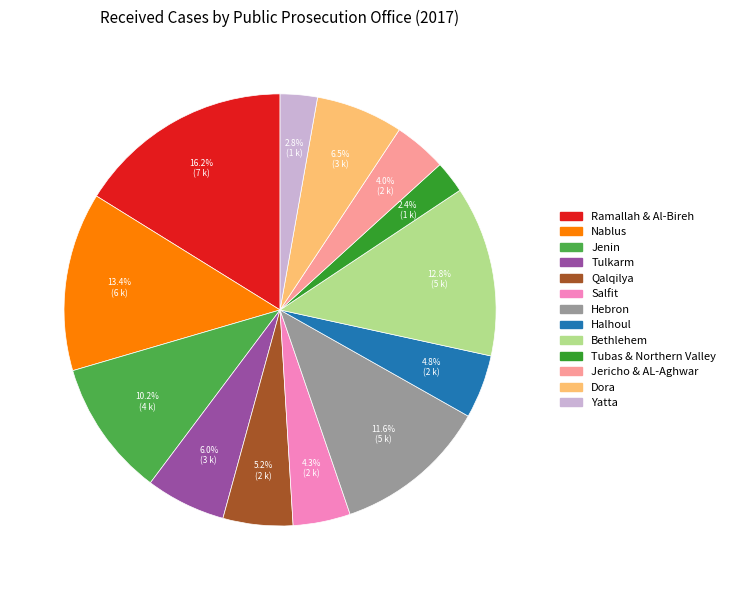

Is there any slice that represents more than half of the pie?

No